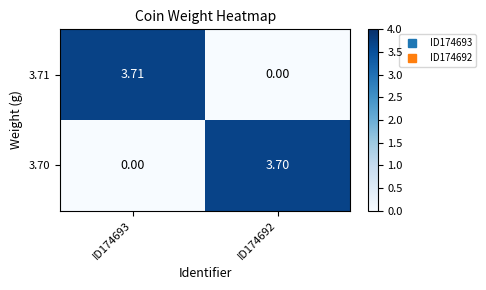

Is the value of 3.70 at ID174693 greater than the value of 3.71 at ID174693?

No